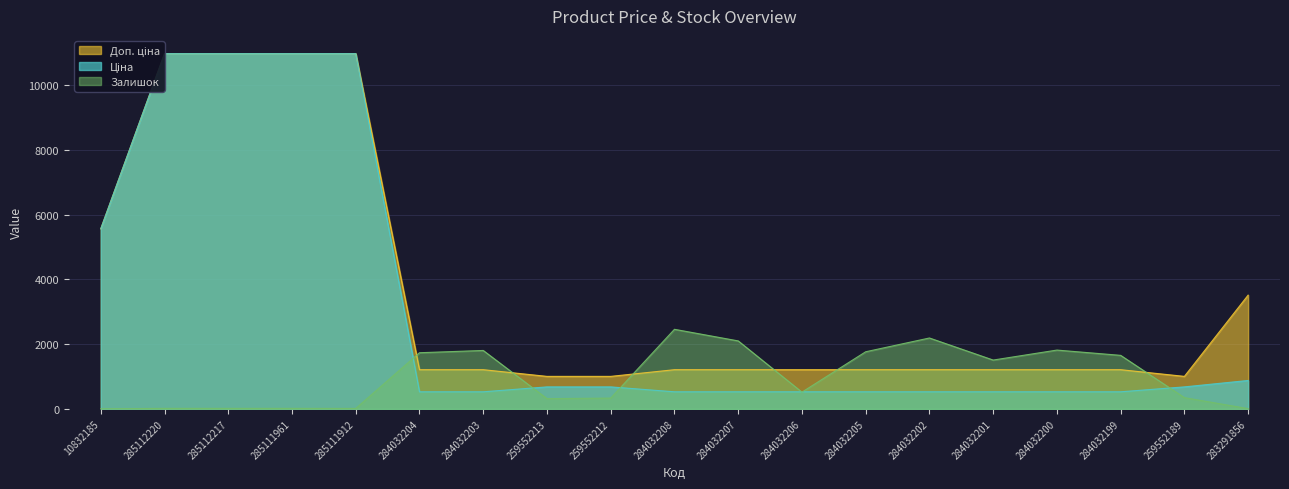

What is the label of the 16th point from the left?

284032200